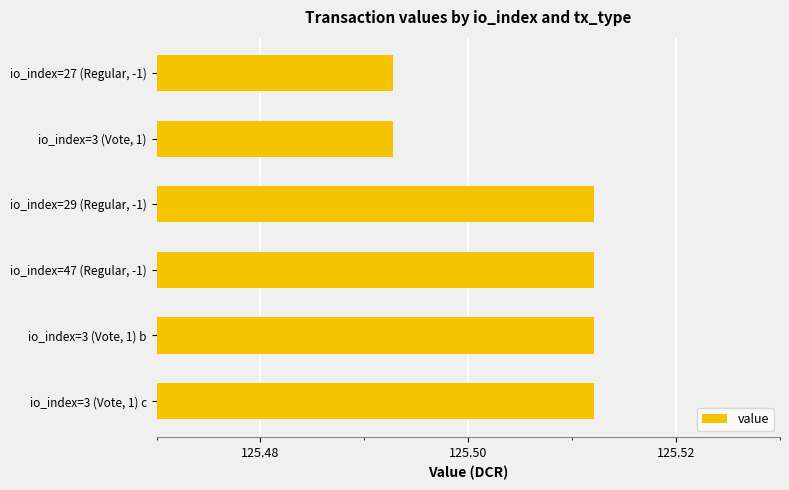

Approximately how many times larger is the value at io_index=27 (Regular, -1) compared to io_index=47 (Regular, -1)?

1.0